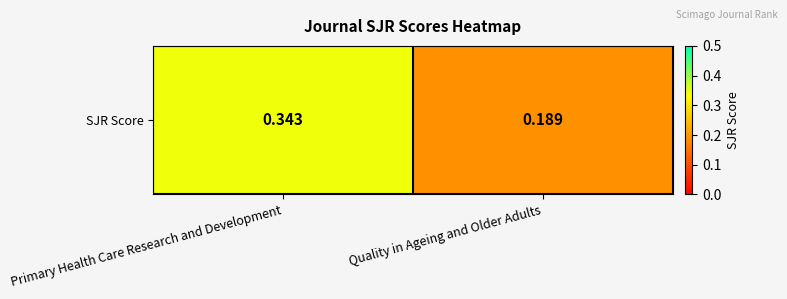

What is the sum of all values?

0.5